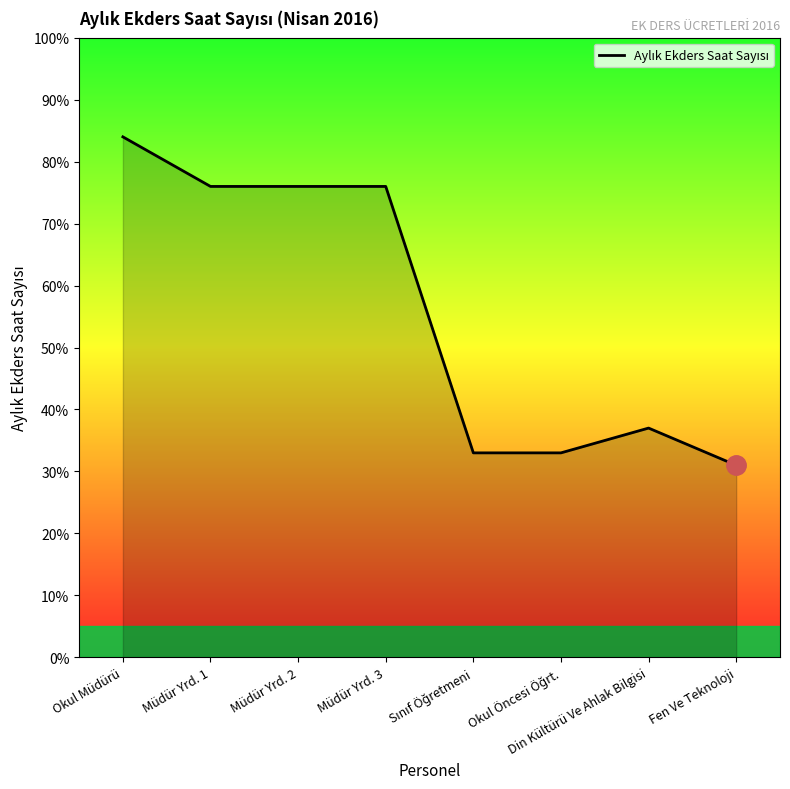

What value does the data have at Din Kültürü Ve Ahlak Bilgisi?

37